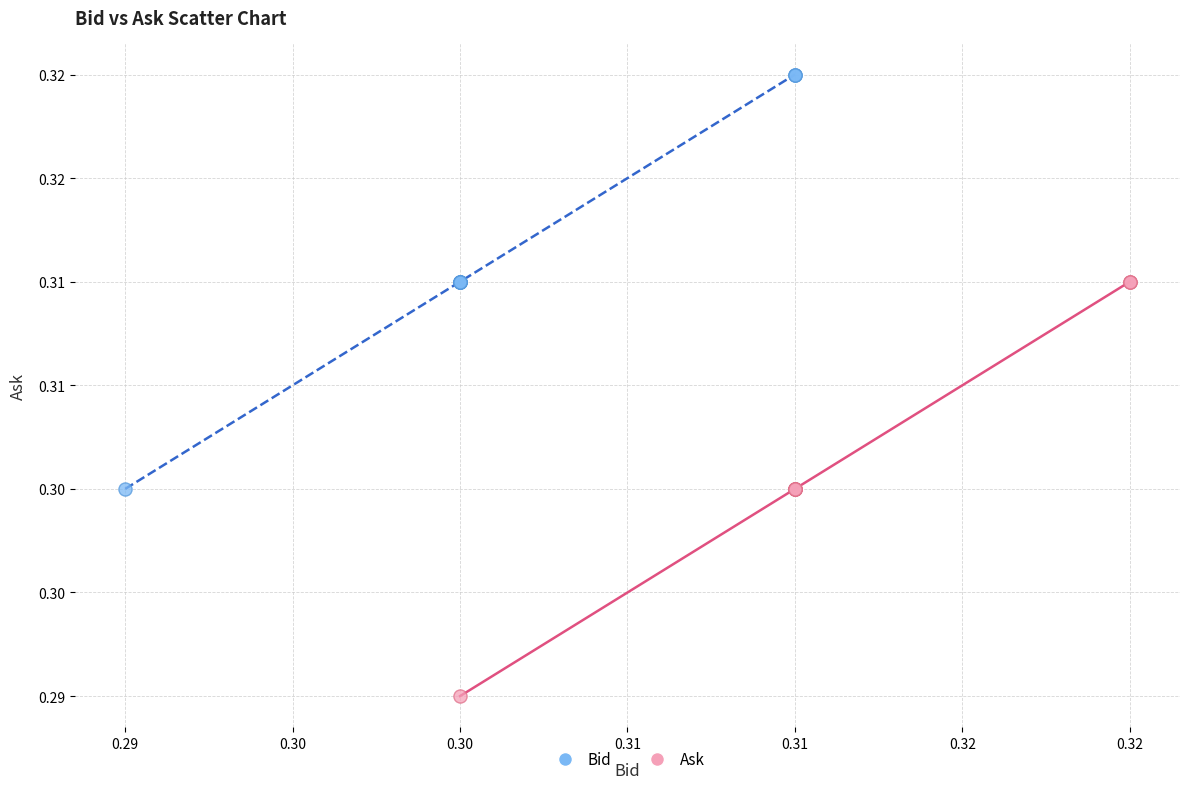

Which series reaches the maximum Y coordinate?

Bid